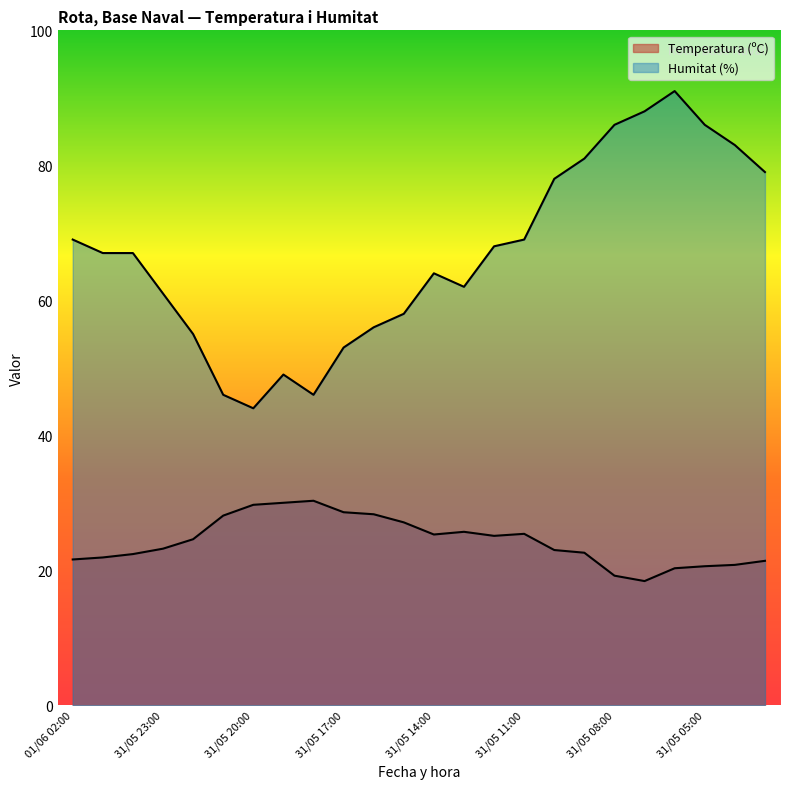

Which series has the largest total across all categories?

Humitat (%)